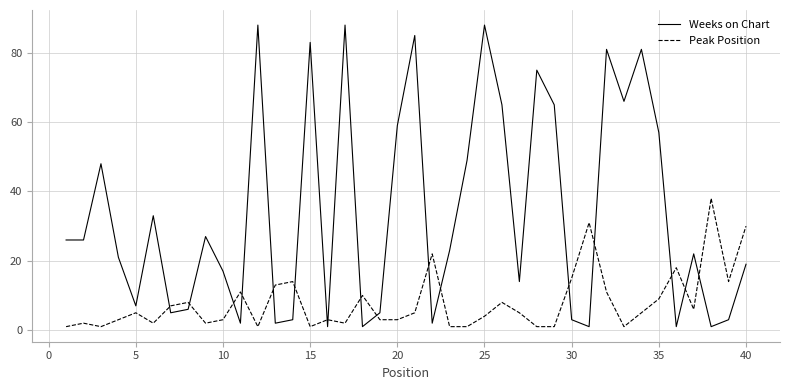

Does the chart have visible grid lines?

Yes